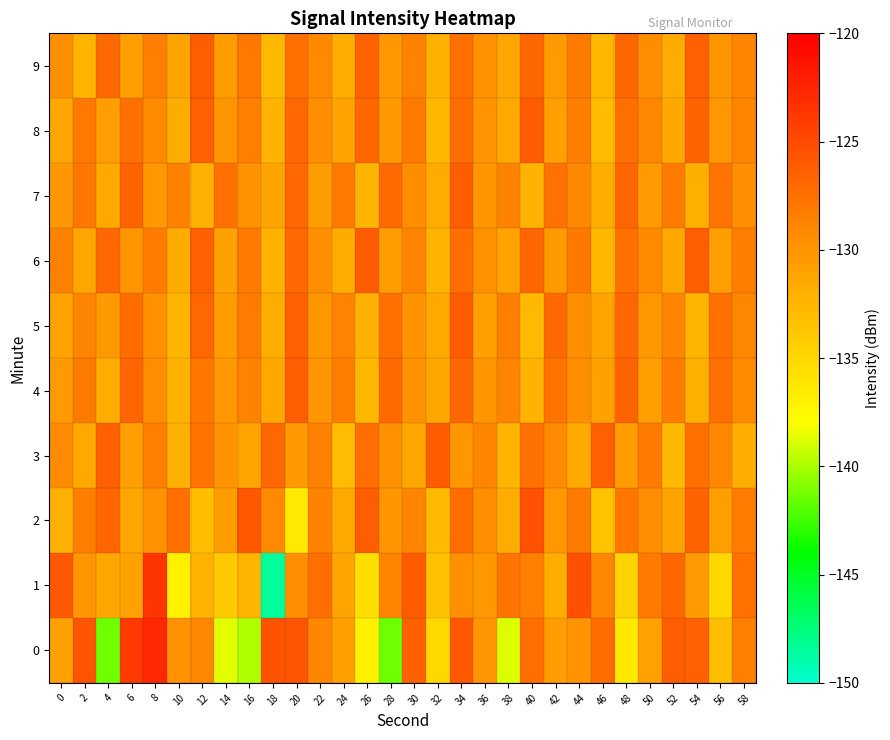

At how many categories does at least one series exceed -145?

30